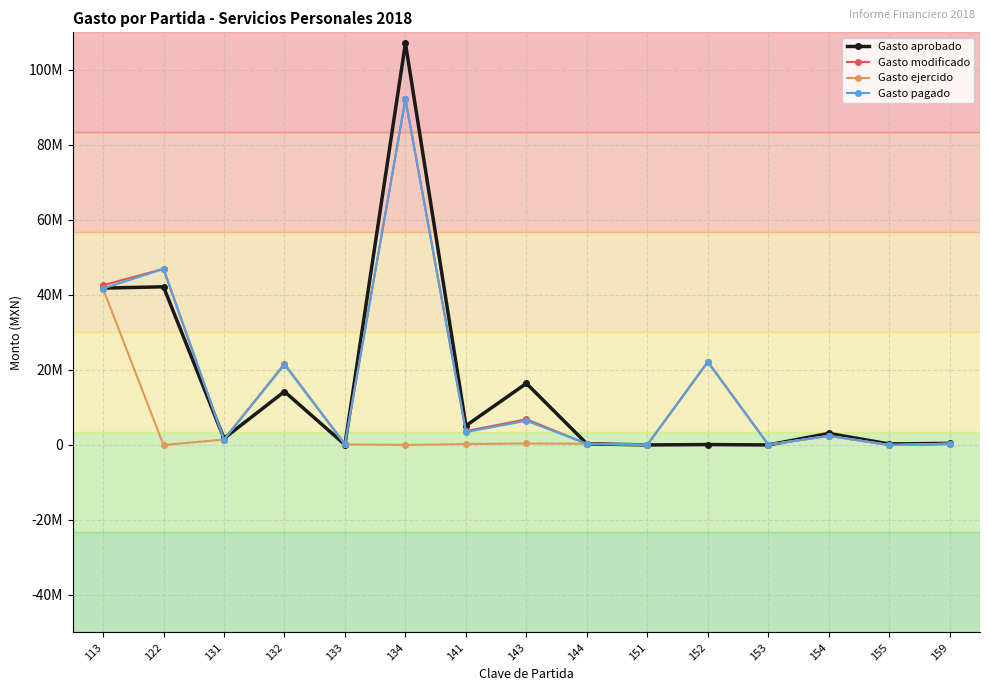

Is the value of Gasto ejercido at 113 greater than the value of Gasto modificado at 151?

Yes